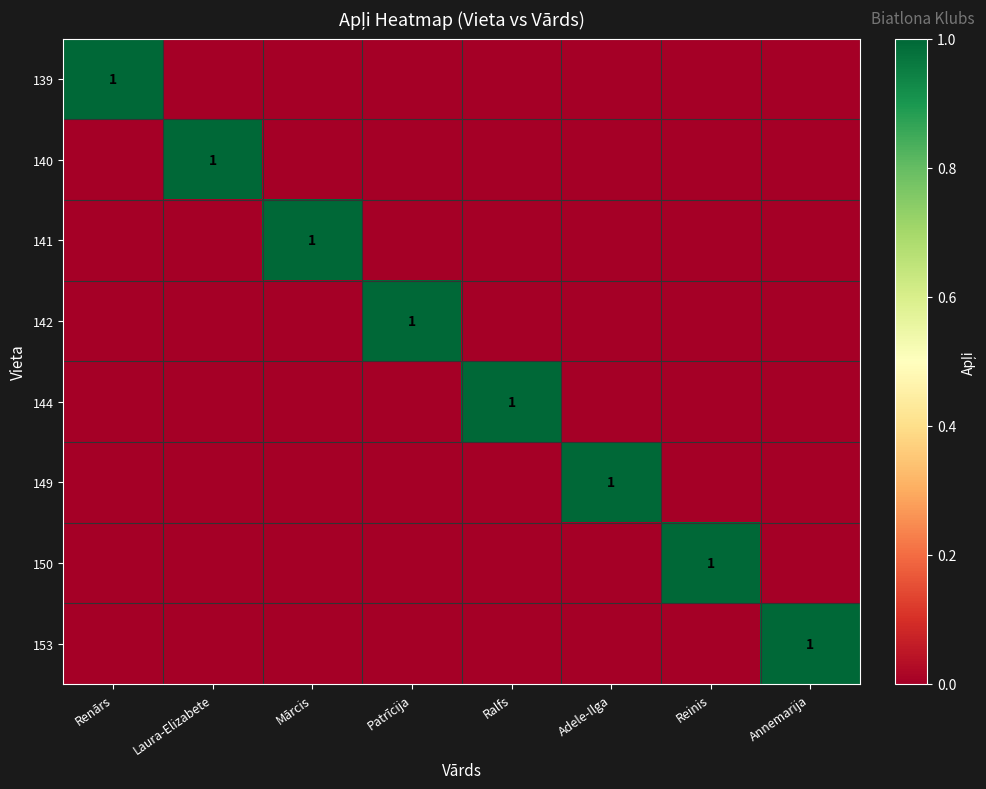

True or false: 139 has a value of 1 at Renārs.

True